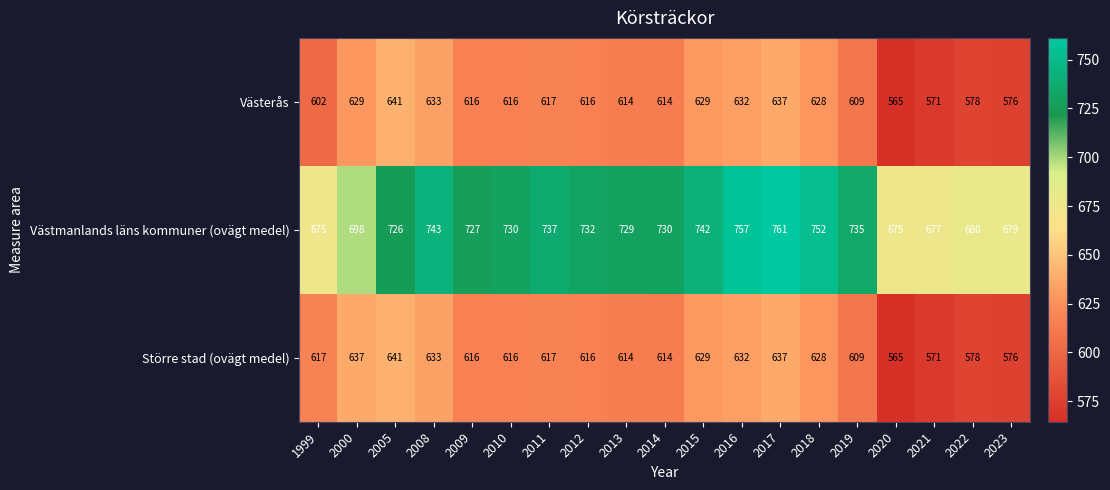

What is the sum of the Större stad (ovägt medel) values at 2019 and 2000?

1246